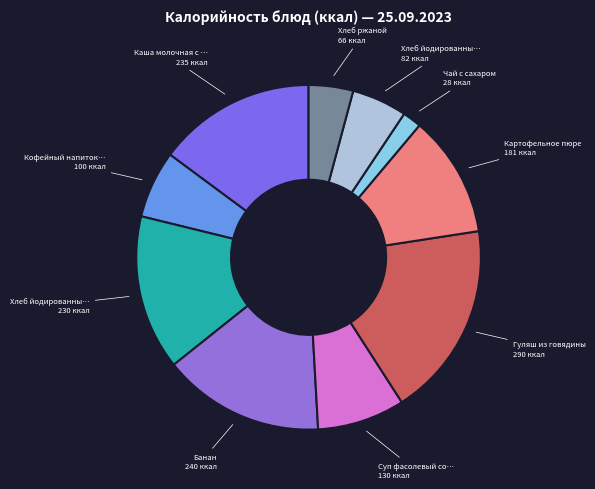

Rank the categories by value from lowest to highest.

Чай с сахаром, Хлеб ржаной, Хлеб йодированный (обед), Кофейный напиток с молоком, Суп фасолевый со сметаной, Картофельное пюре, Хлеб йодированный с сыром, Каша молочная с маслом, Банан, Гуляш из говядины